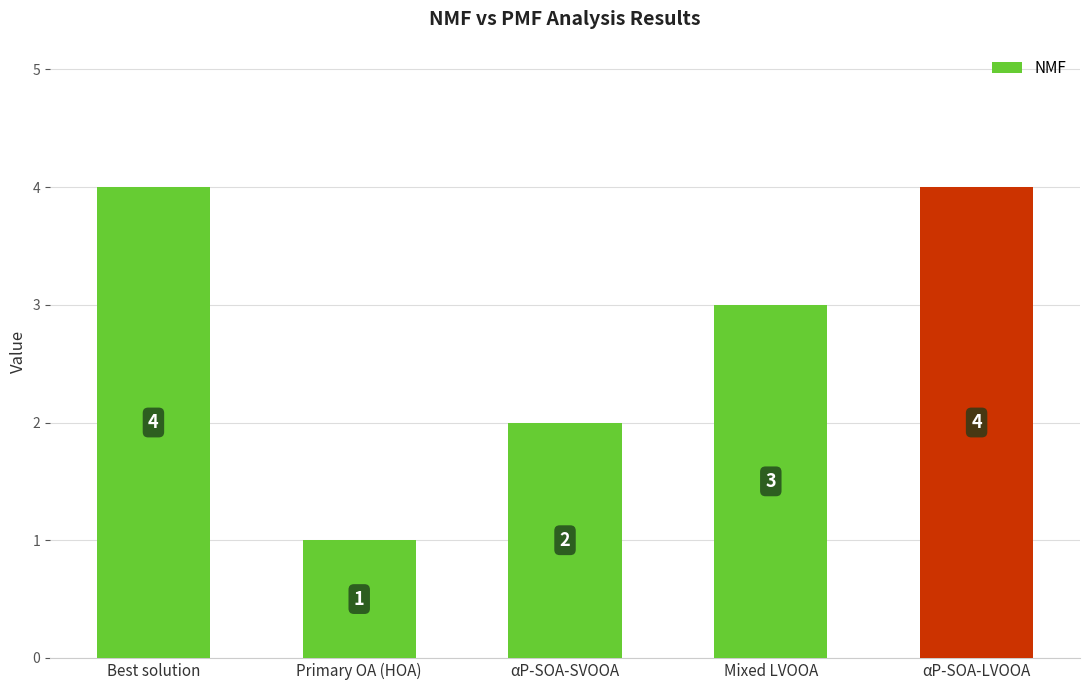

True or false: the data shows 1 at Primary OA (HOA).

True